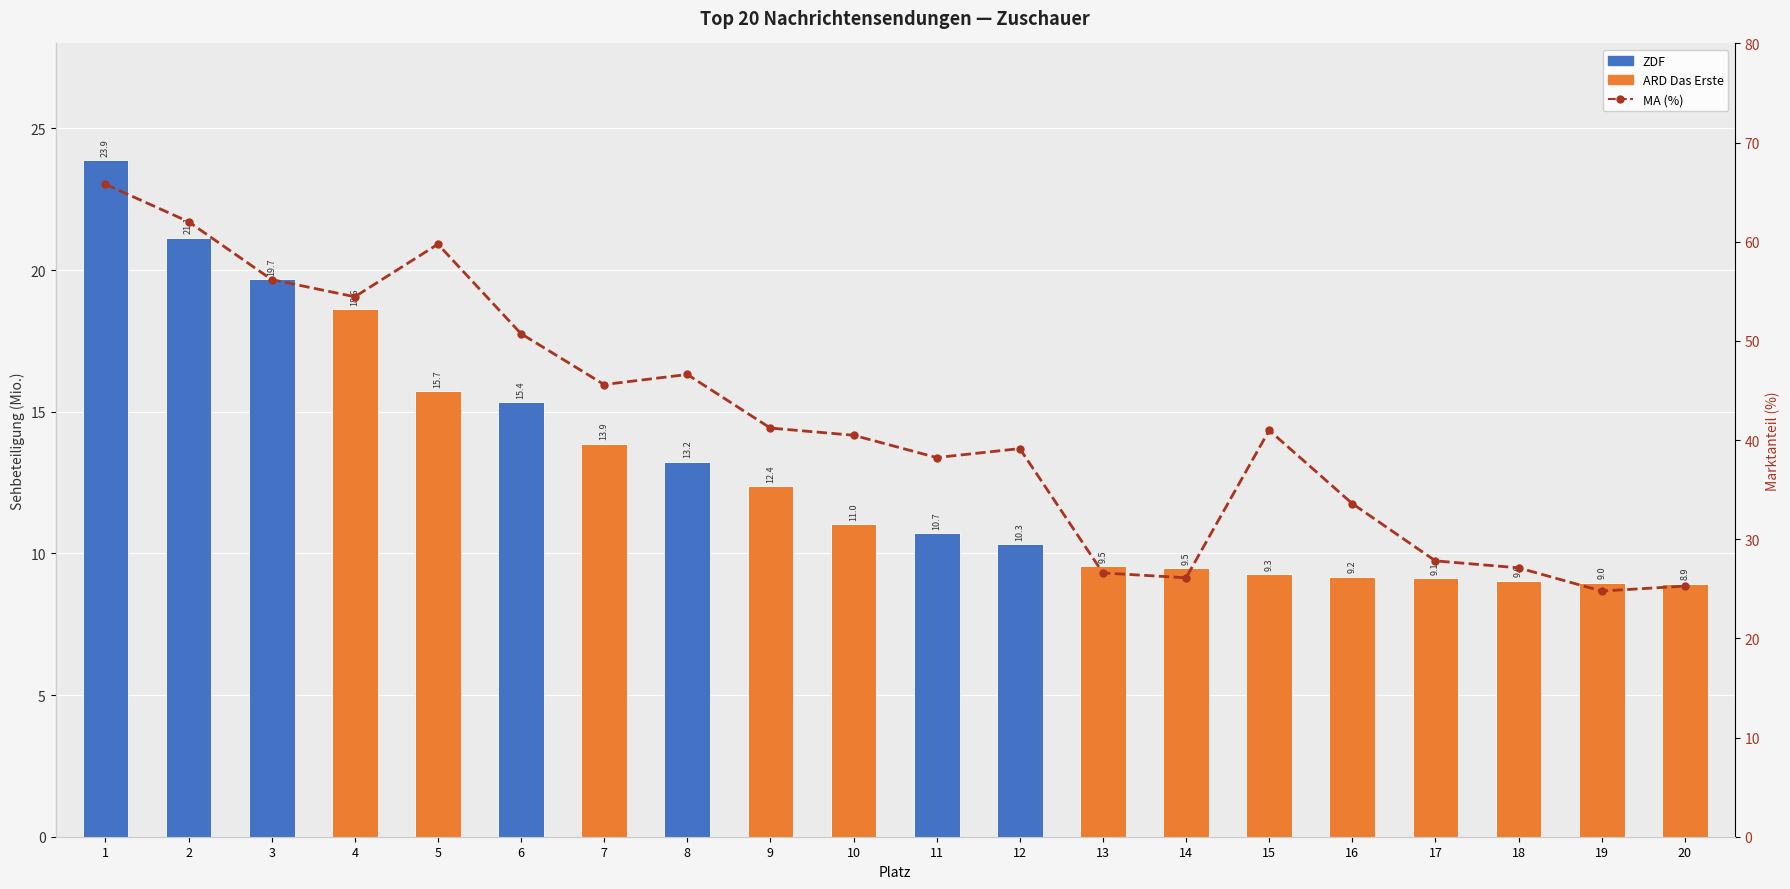

Which has a higher value, 8 or 13?

8